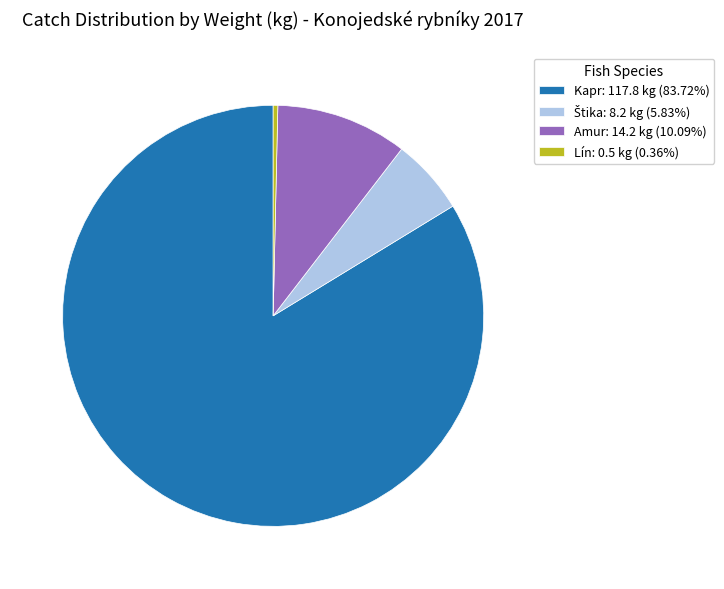

Combined, do Amur and Lín account for over 50%?

No